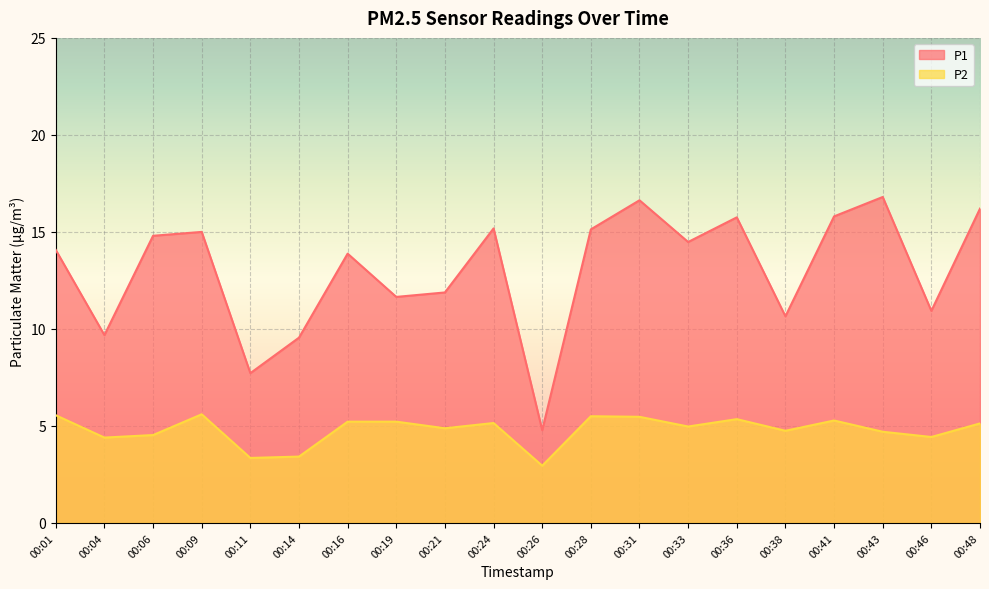

At which category is the sum across all series the highest?

00:31